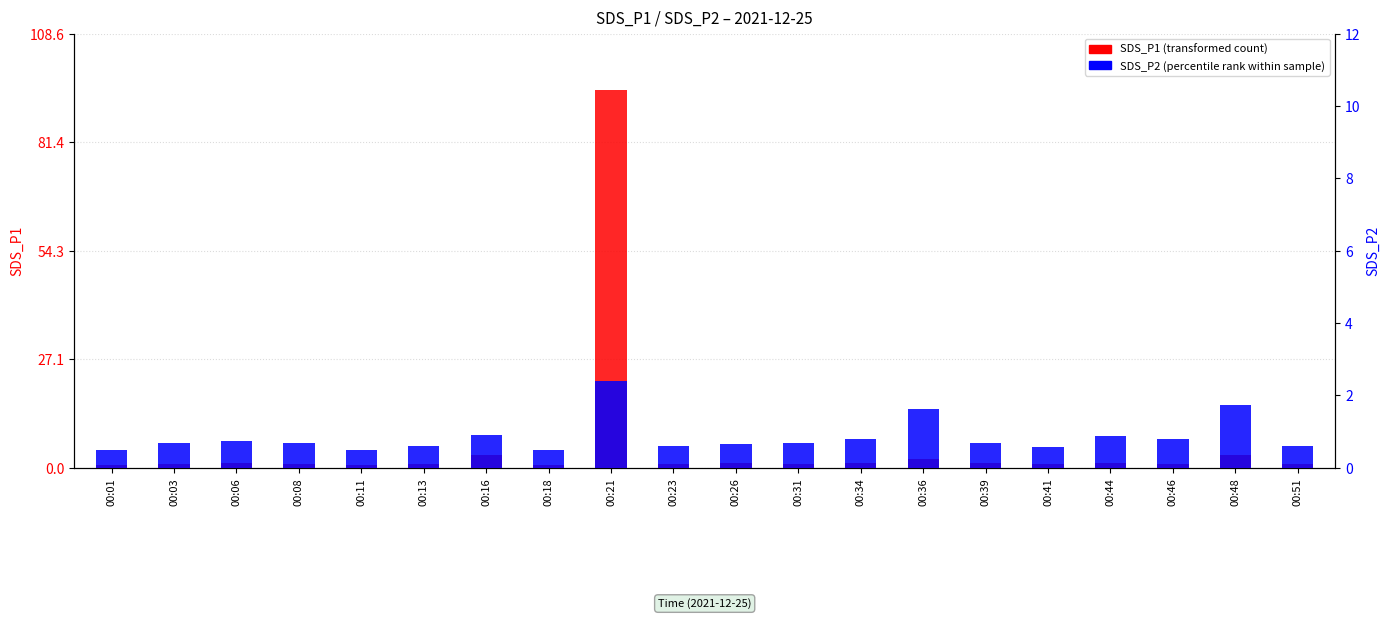

How many values in the SDS_P1 (transformed count) series exceed 1?

9